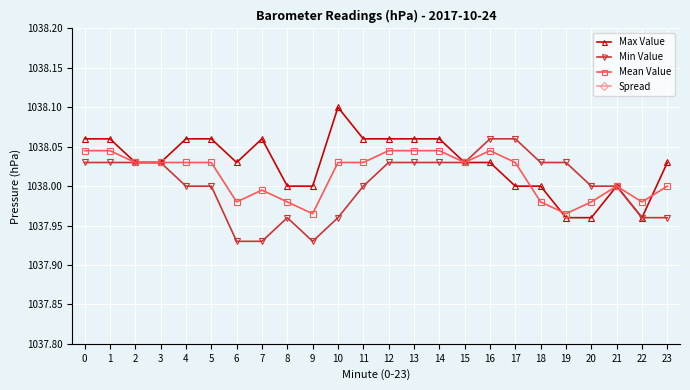

What is the average value of the Mean Value series?

1038.0